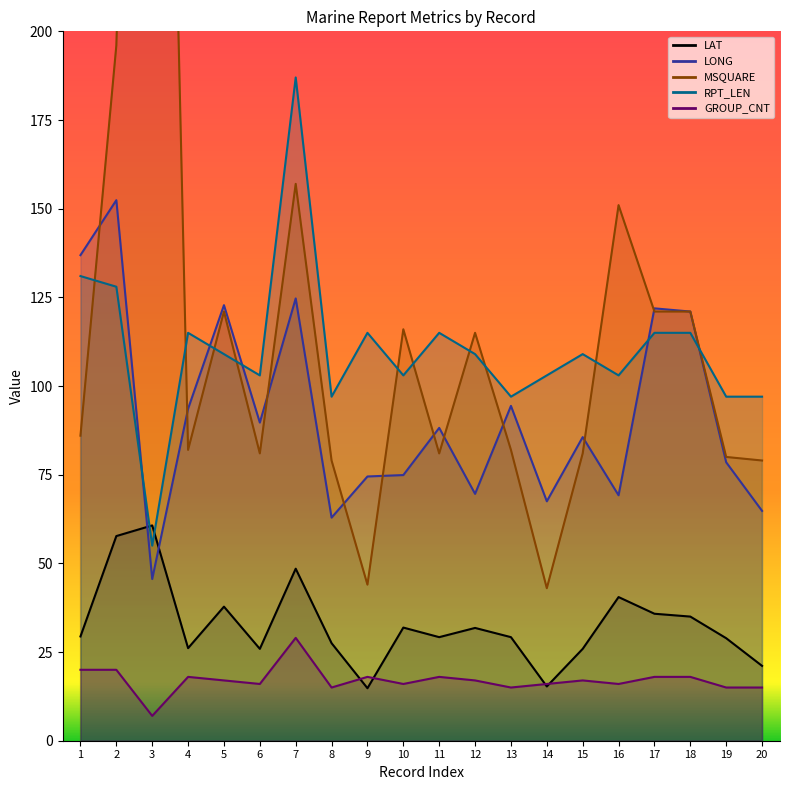

What are all the series names shown in the legend?

LAT, LONG, MSQUARE, RPT_LEN, GROUP_CNT